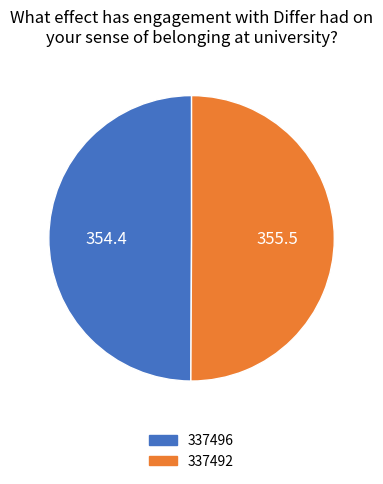

Is it true that 337492 is 50% of the pie?

True